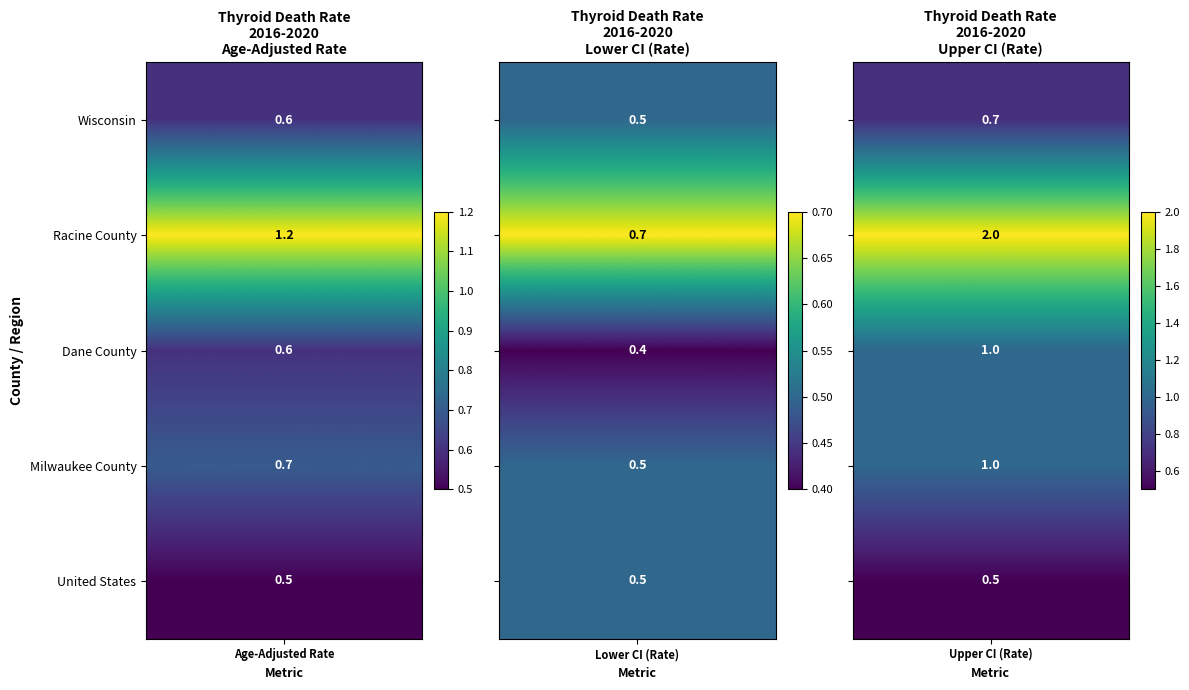

What is the difference between the highest and lowest values at Lower CI (Rate)?

0.3